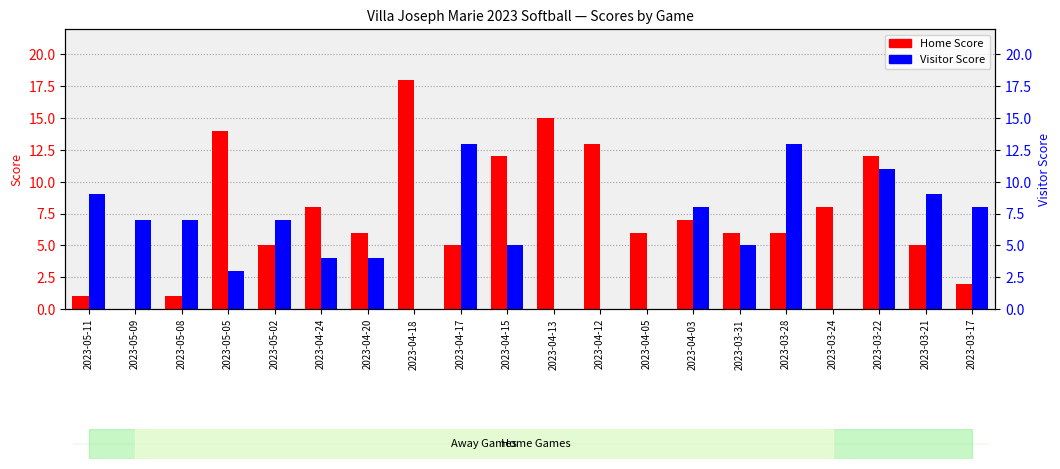

How many data points does each series have?

20